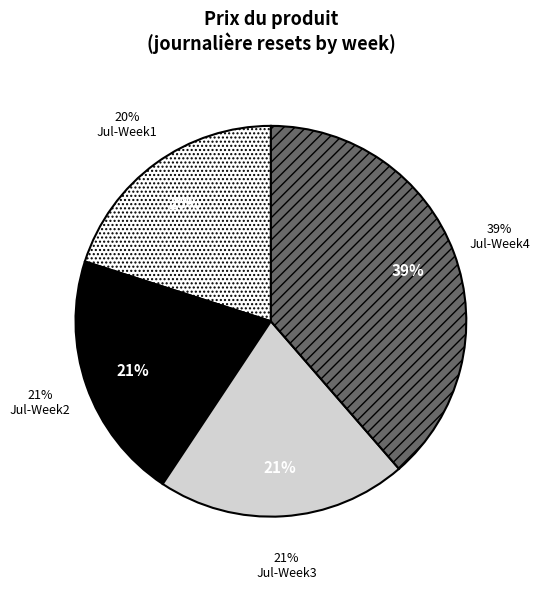

The 38 slice represents 11% of the pie. True or false?

False